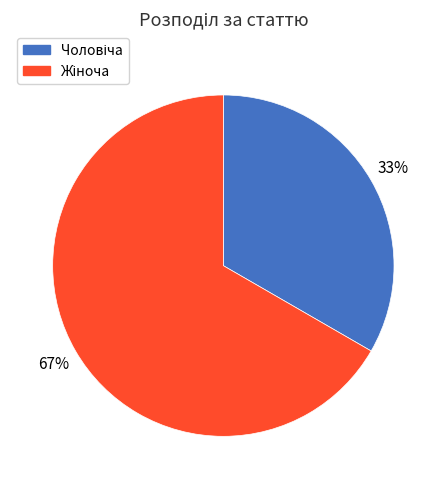

Is there any slice that represents more than half of the pie?

Yes